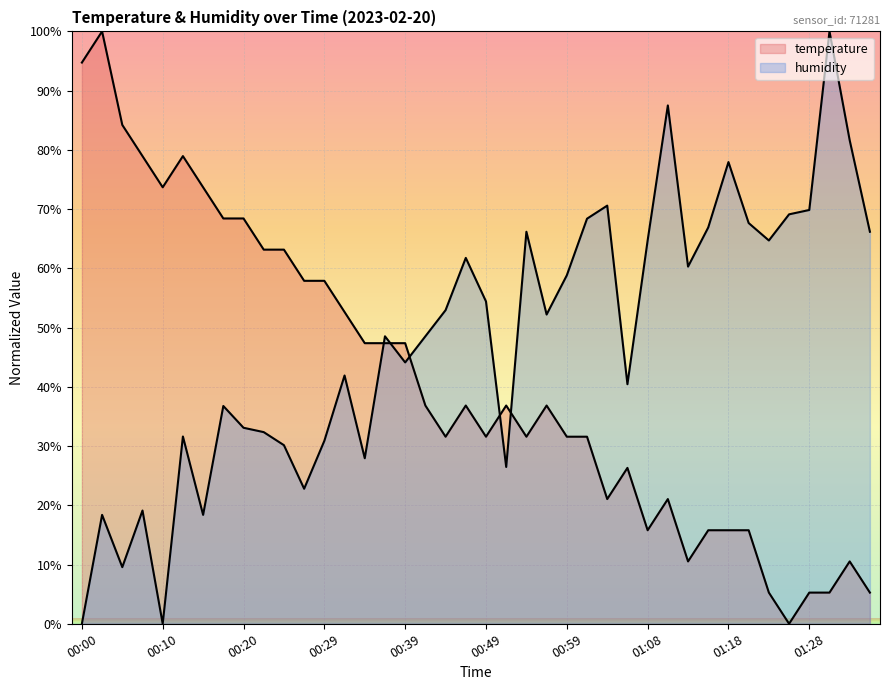

Where is the first local minimum for temperature?

00:10